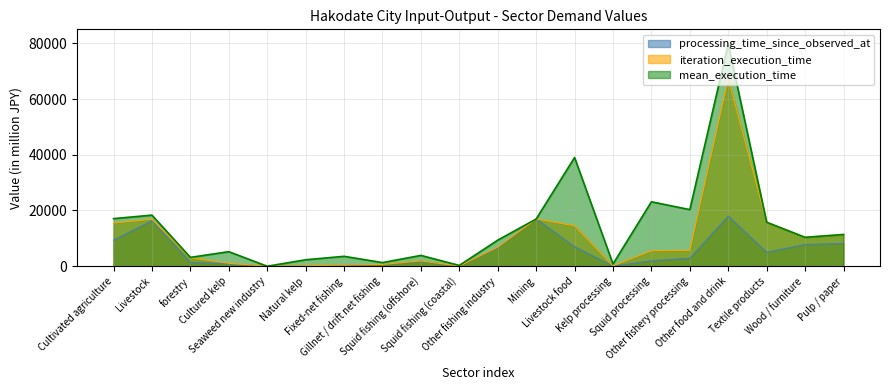

True or false: processing_time_since_observed_at has a value of 14472.8 at Cultivated agriculture.

False